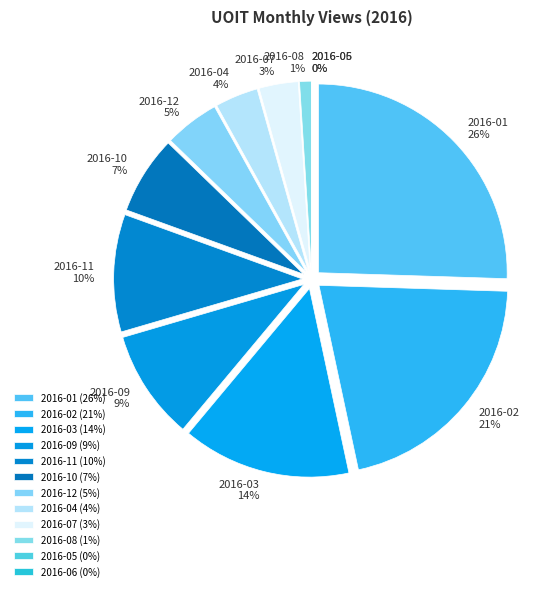

The 2016-01 slice represents 17% of the pie. True or false?

False